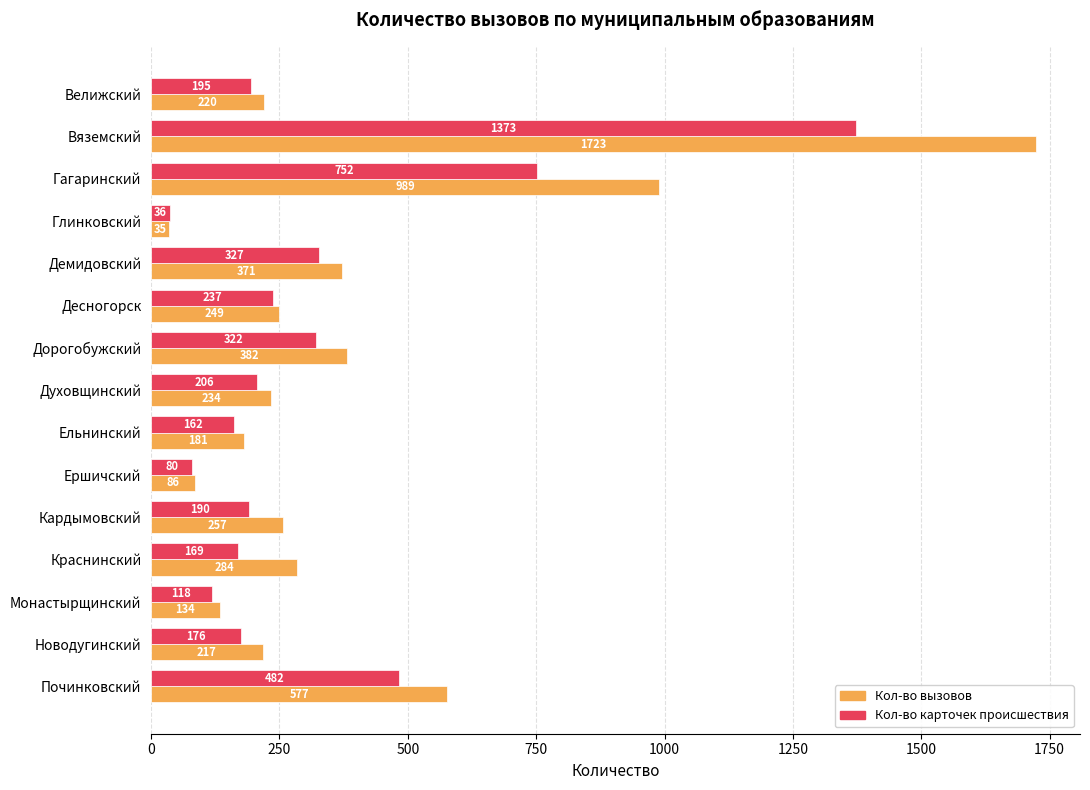

What is the sum of all Кол-во вызовов values?

5939